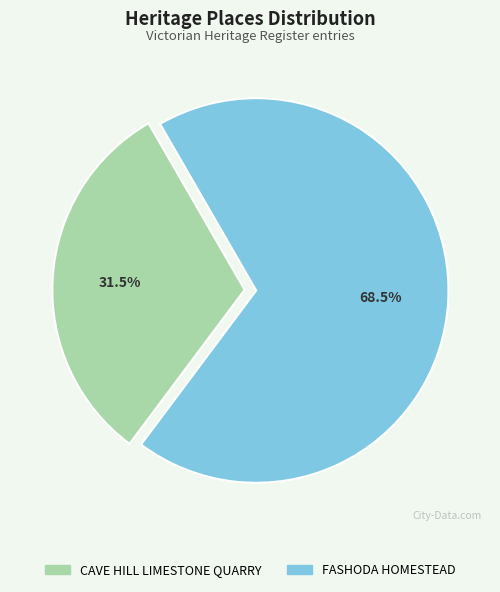

Combined, do FASHODA HOMESTEAD and CAVE HILL LIMESTONE QUARRY account for over 50%?

Yes